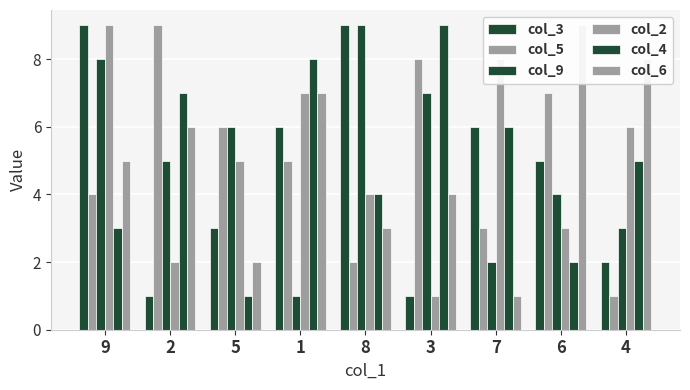

At how many categories does at least one series exceed 2?

9